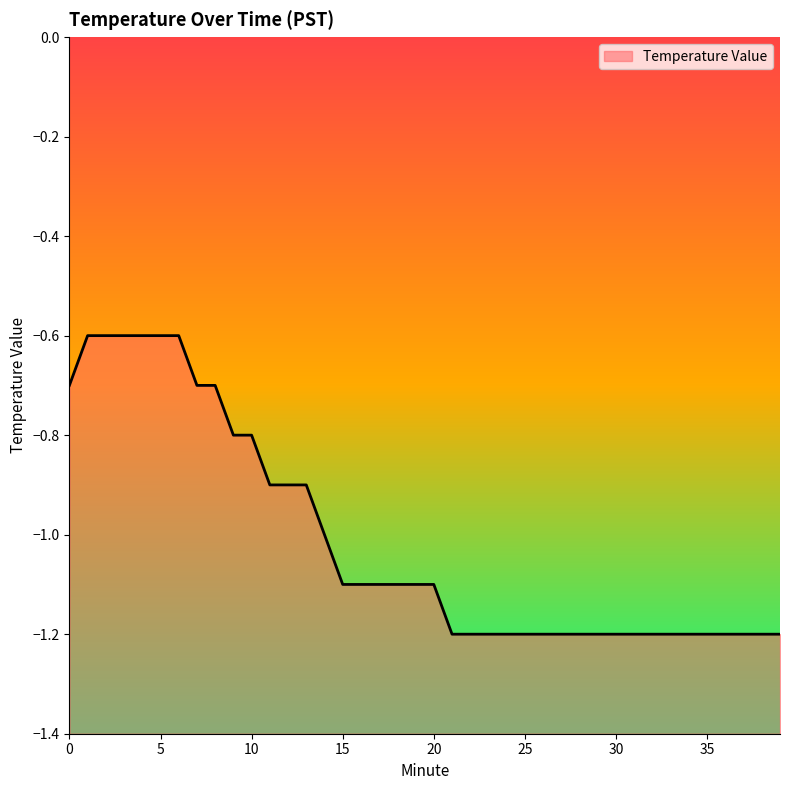

List the labels in order of value, largest first.

1, 2, 3, 4, 5, 6, 0, 7, 8, 9, 10, 11, 12, 13, 14, 15, 16, 17, 18, 19, 20, 21, 22, 23, 24, 25, 26, 27, 28, 29, 30, 31, 32, 33, 34, 35, 36, 37, 38, 39